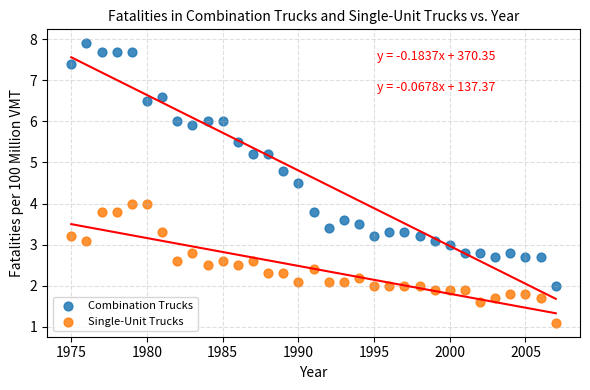

Which series has the widest spread of Y values?

Combination Trucks